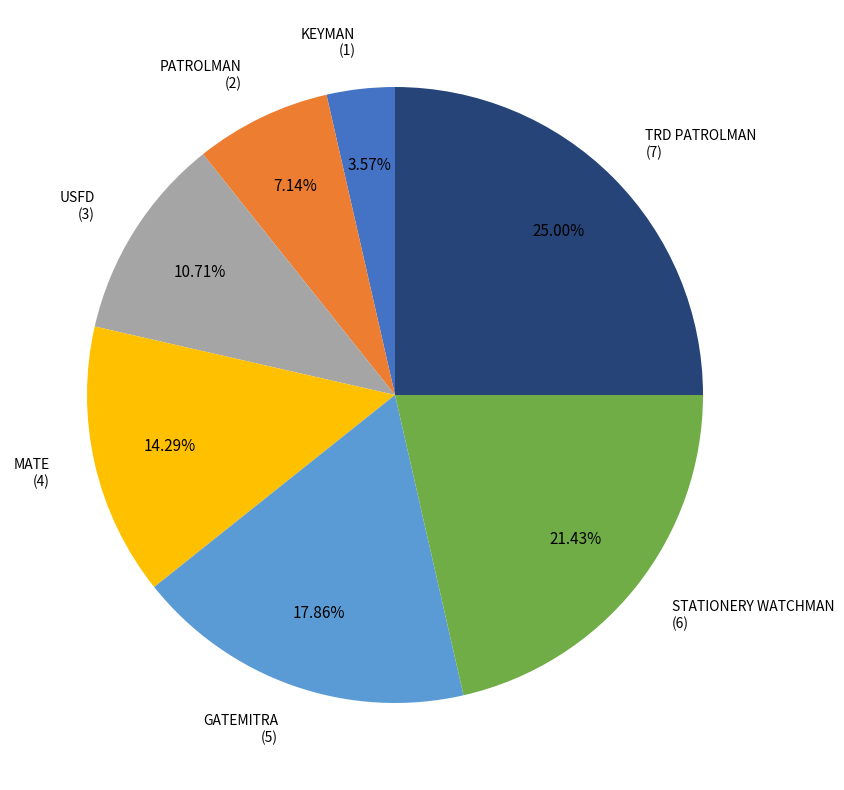

The KEYMAN slice represents 12% of the pie. True or false?

False